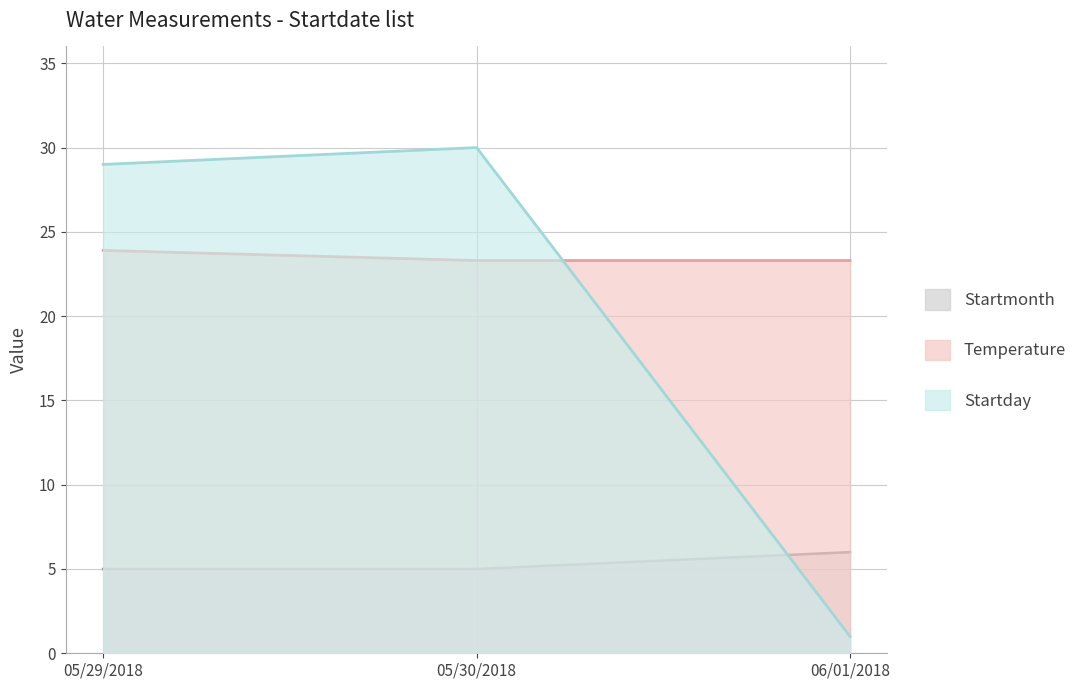

What is the label of the 3rd point from the right?

05/29/2018